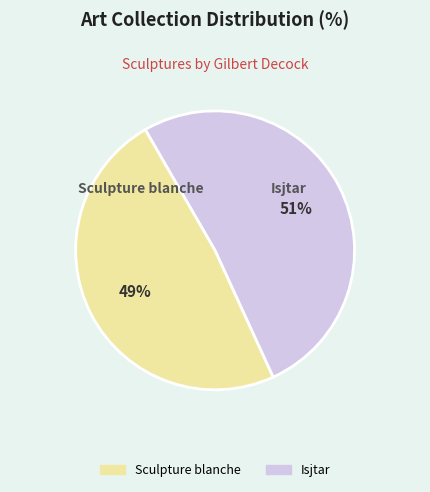

True or false: Sculpture blanche accounts for 49% of the total.

True